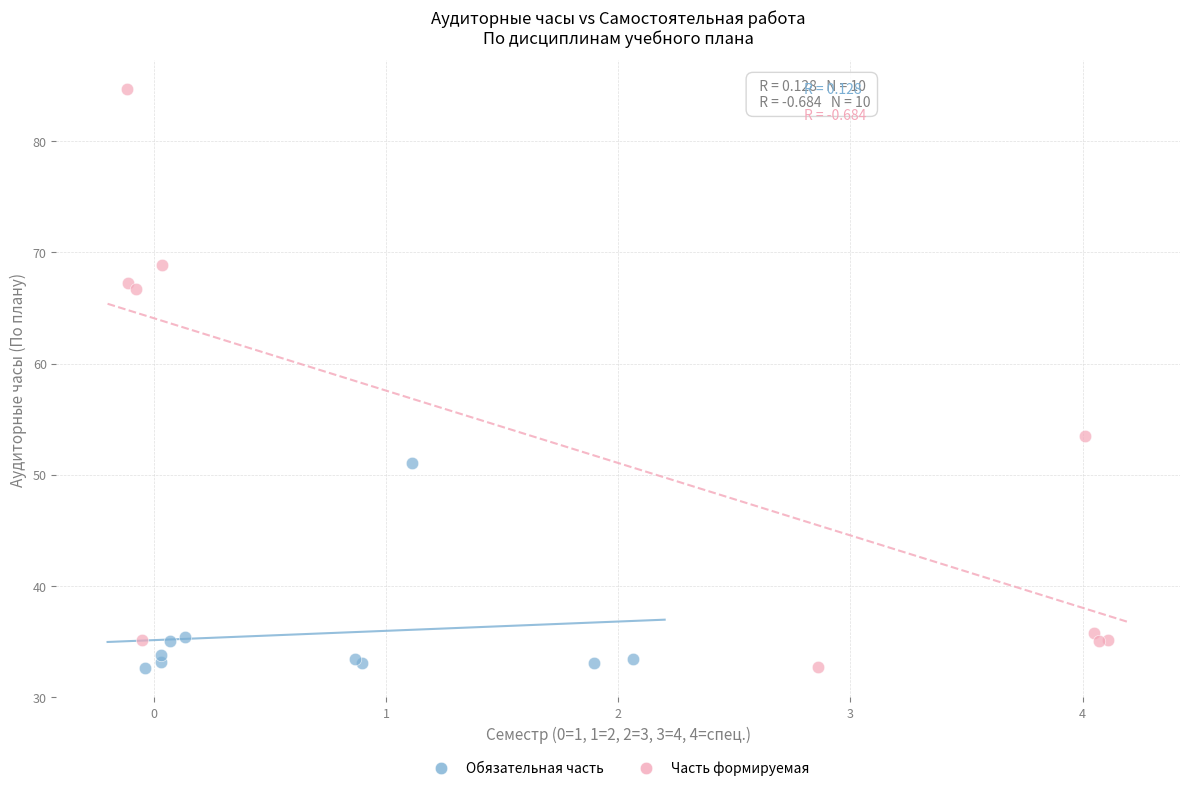

What are all the series names shown in the legend?

Обязательная часть, Часть формируемая